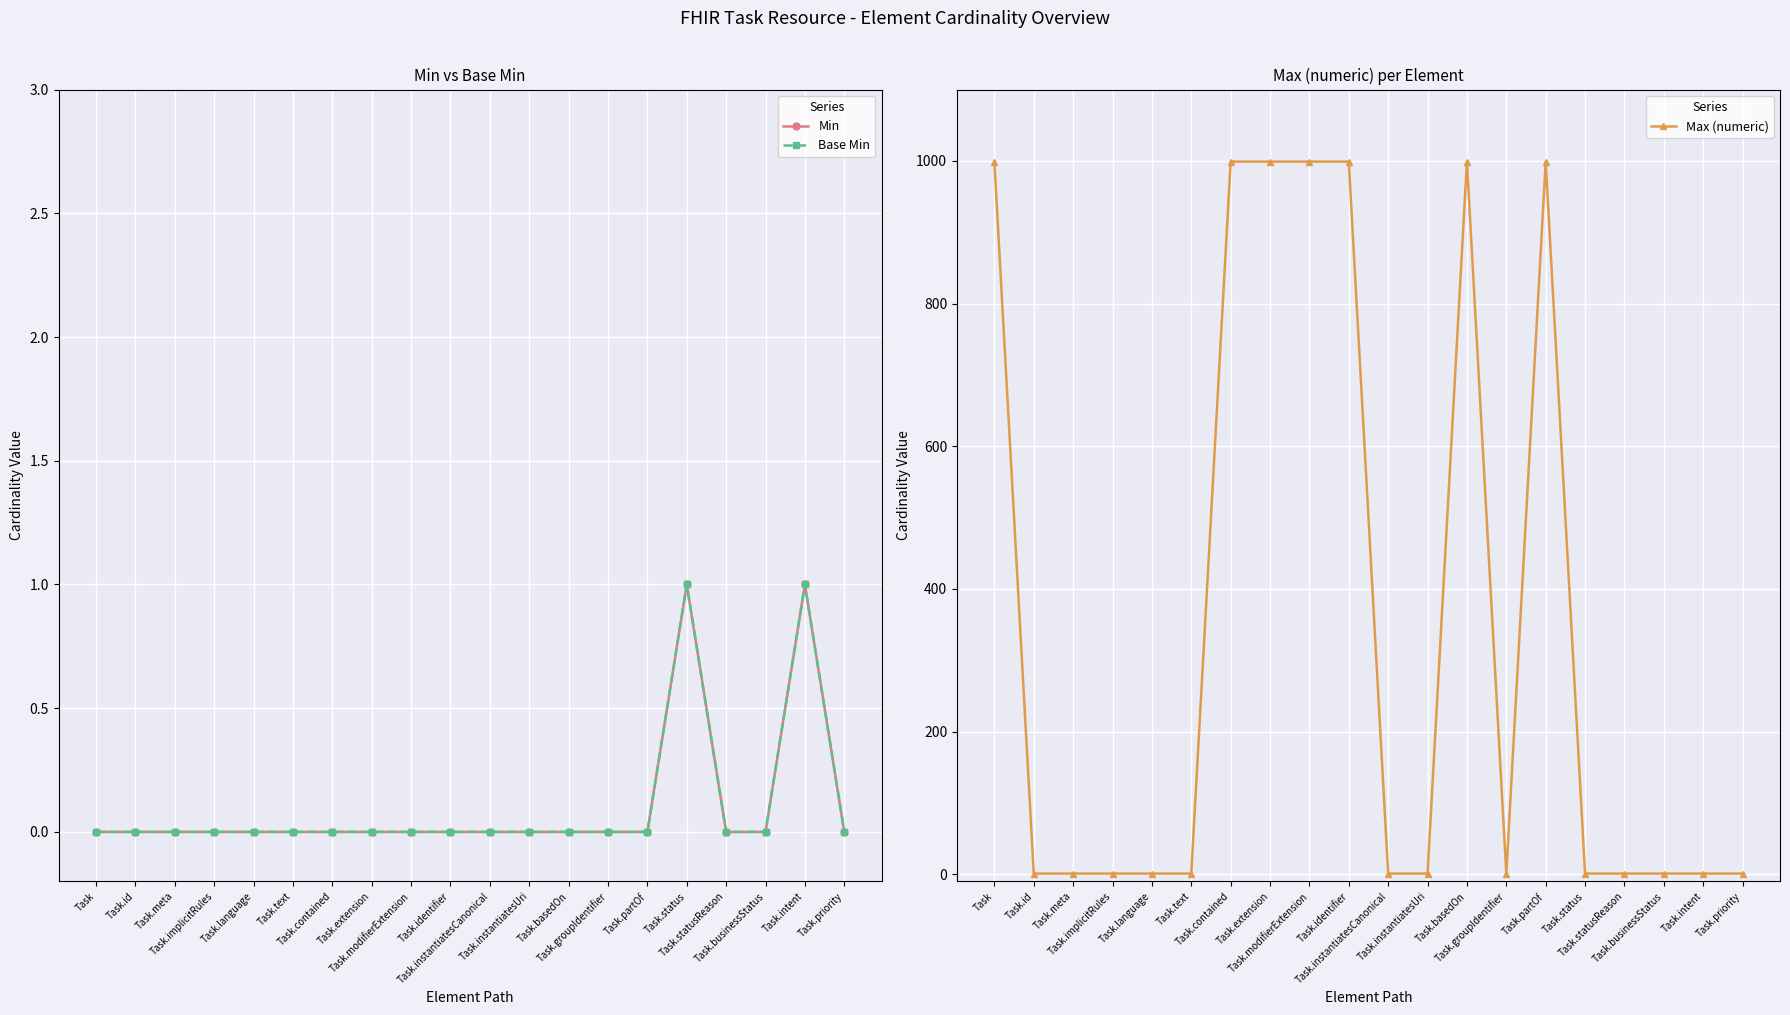

Which series changed the most between Task.groupIdentifier and Task.status?

Min